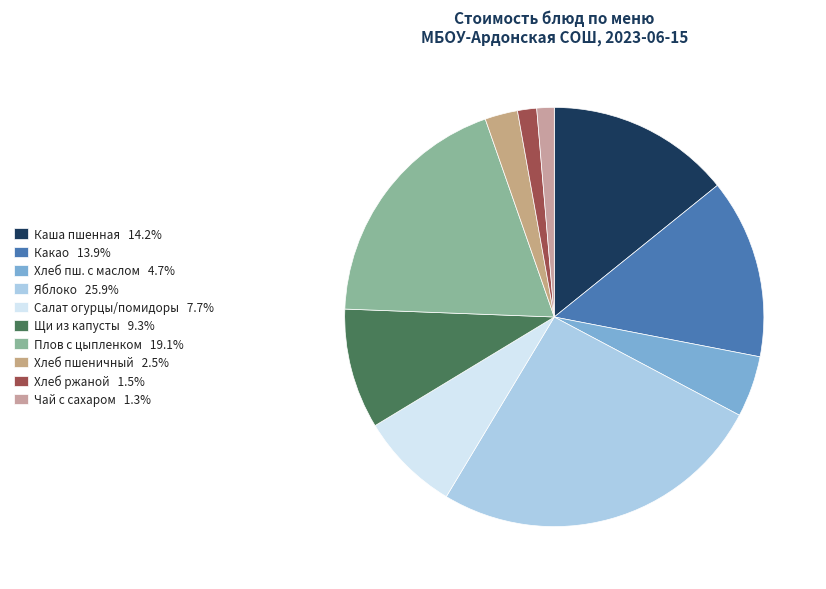

Rank the categories by value from lowest to highest.

Чай с сахаром, Хлеб ржаной, Хлеб пшеничный, Хлеб пшеничный с маслом, Салат из свежих огурцов и помидоров, Щи из свежей капусты, Какао, Каша молочная пшенная вязкая, Плов с цыпленком, Яблоко